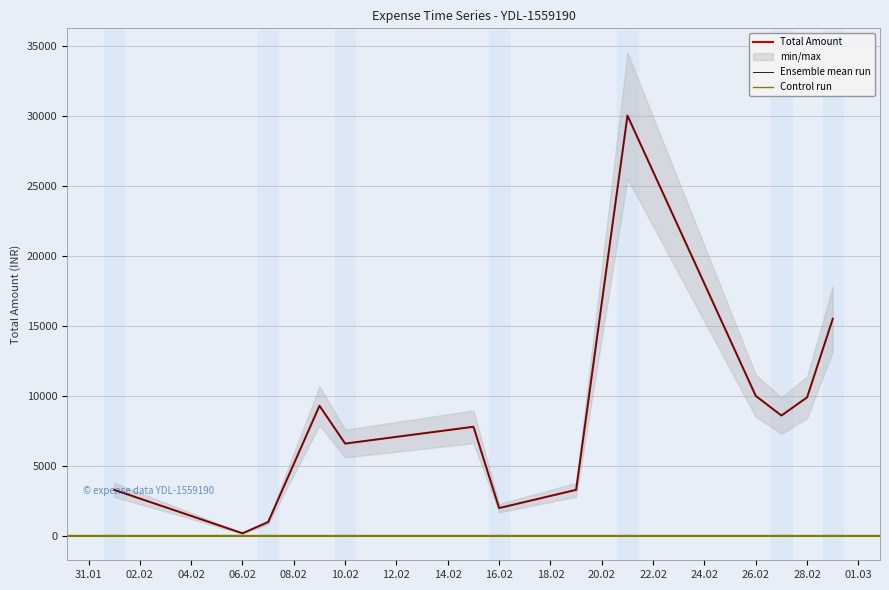

Where is the first local minimum?

06-02-2024